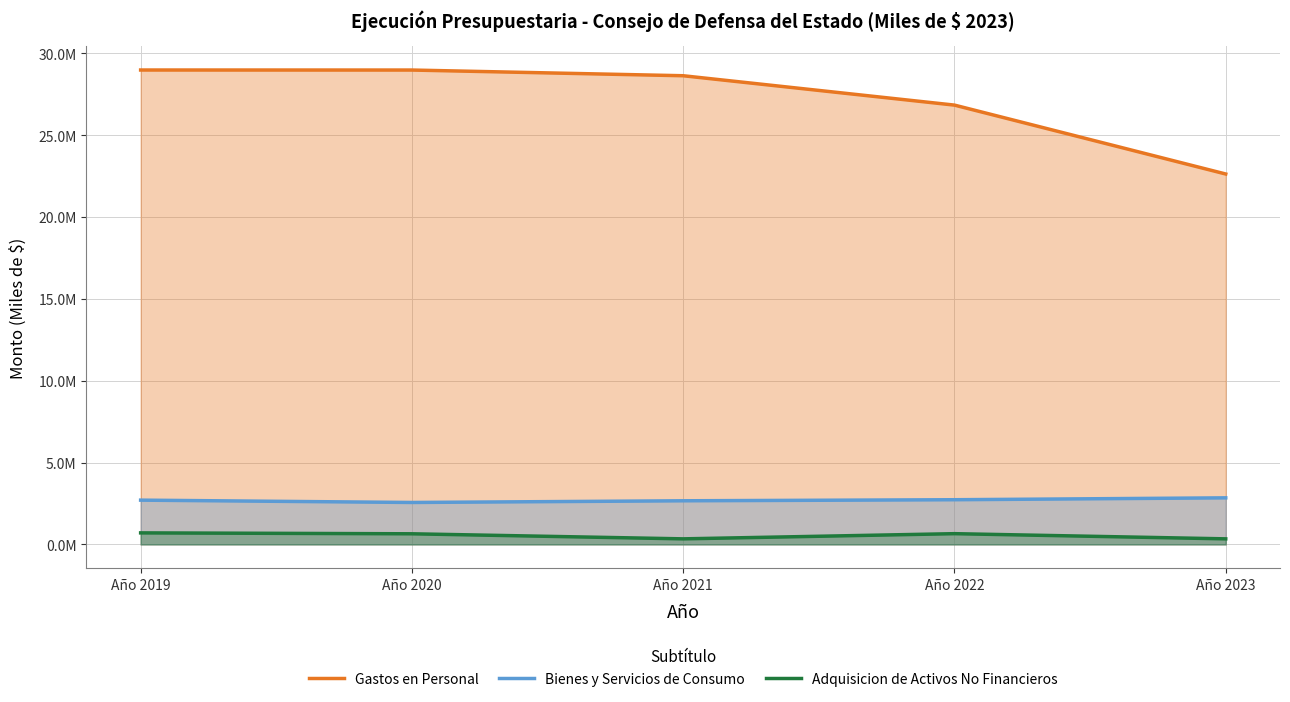

The value of Bienes y Servicios de Consumo at Año 2019 is 2706259. True or false?

True